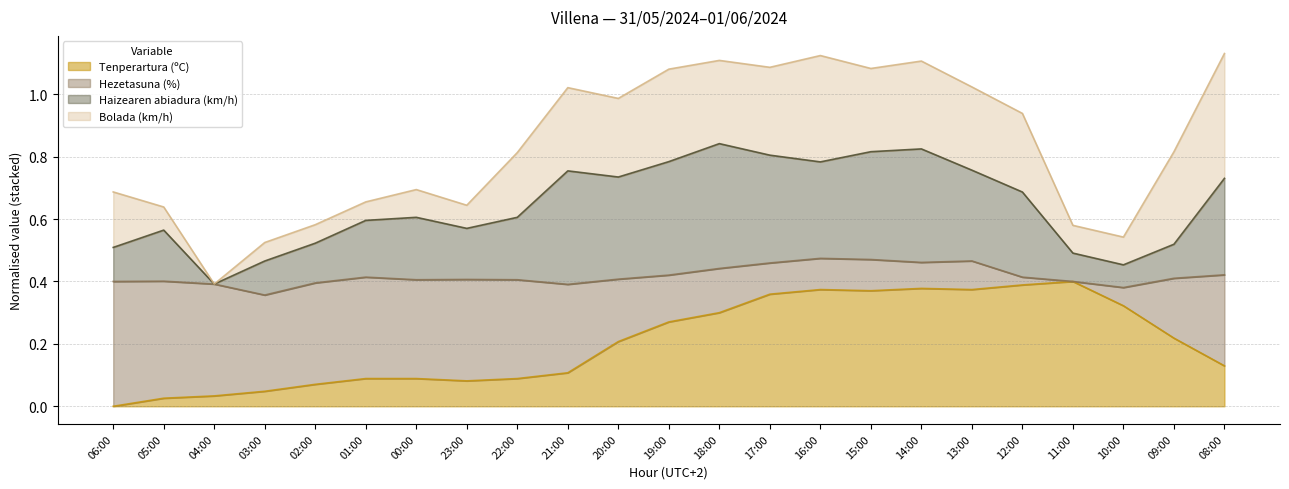

True or false: Tenperartura (ºC) has a value of -0.2 at 06:00.

False